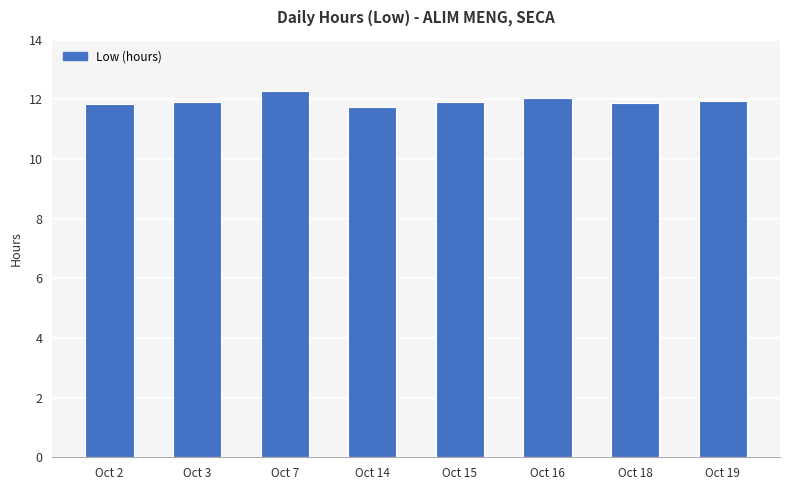

Which category has the lowest value across all series?

Oct 14